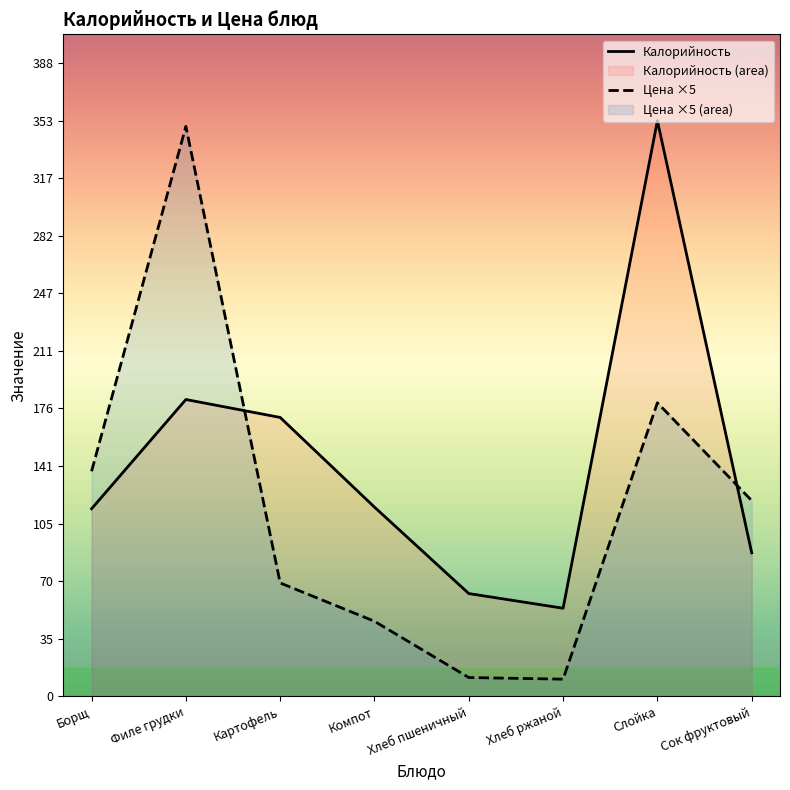

What is the approximate value of Цена ×5 at Борщ?

138.0